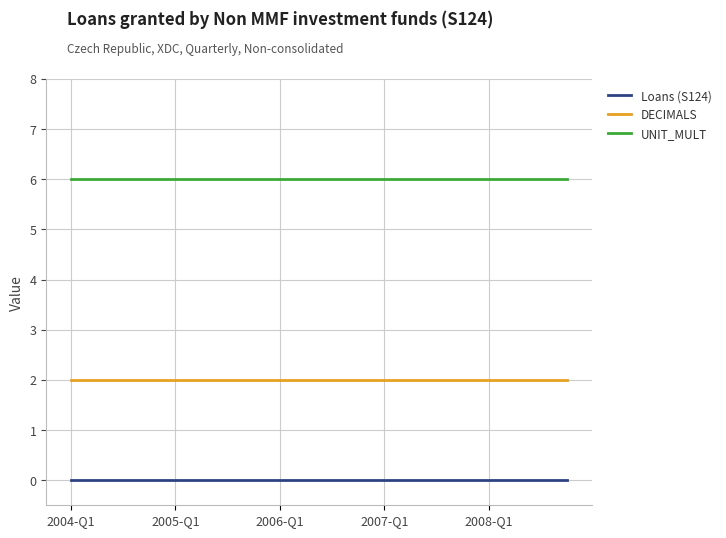

List the series in order of their overall mean, lowest first.

Loans (S124), DECIMALS, UNIT_MULT